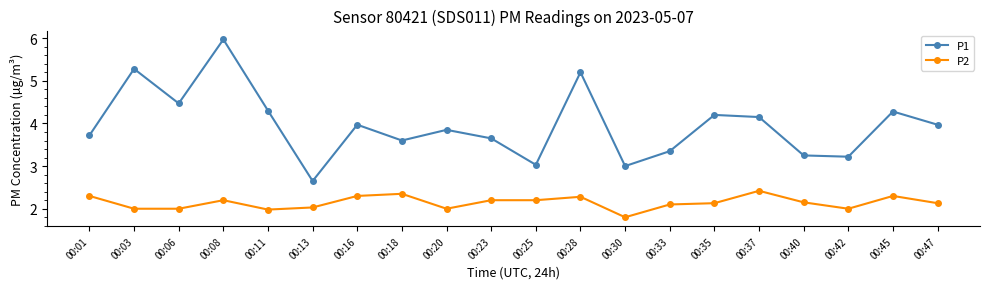

True or false: P1 has a value of 3.0 at 00:30.

True